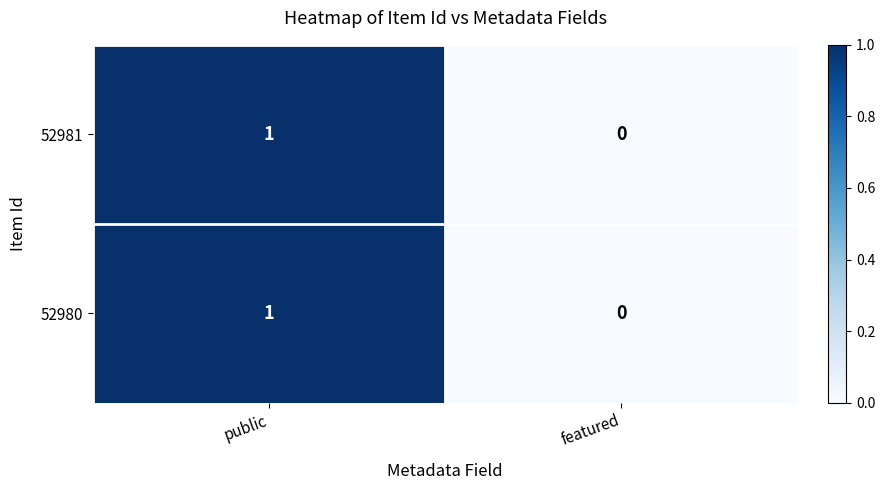

Where is 52981 nearest to the value 0?

featured